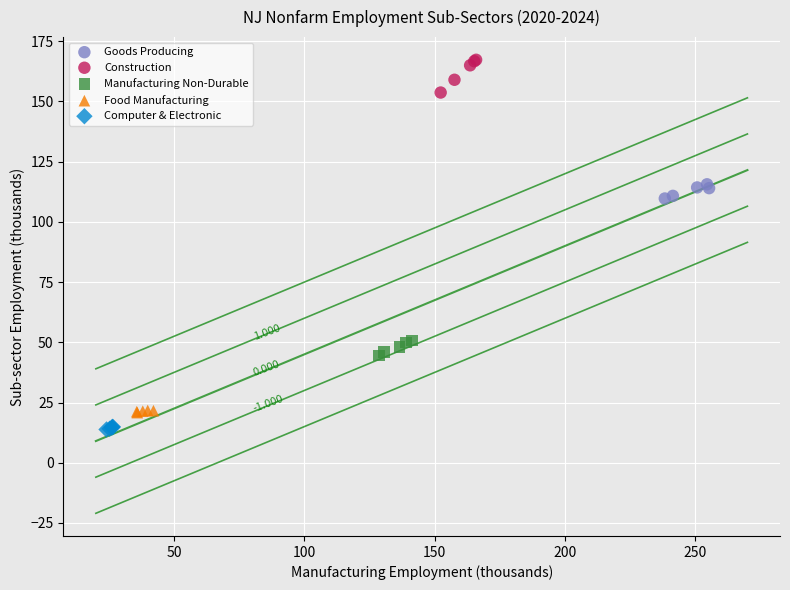

Which series contains the highest Y value?

Construction